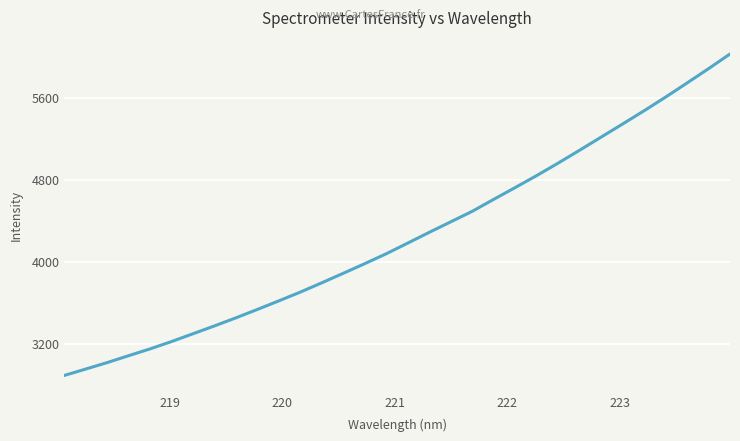

Is this an area chart (filled region under the line)?

No